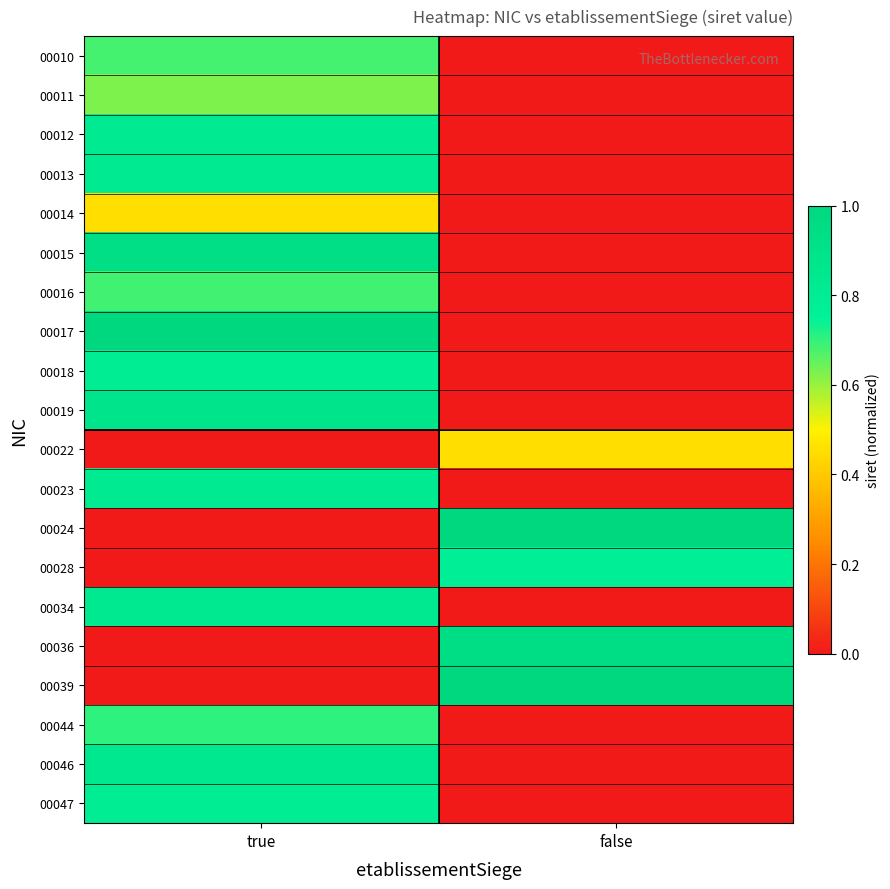

At true, list the series in order from largest to smallest.

00017, 00015, 00019, 00046, 00034, 00023, 00012, 00013, 00047, 00018, 00044, 00016, 00010, 00011, 00014, 00022, 00024, 00028, 00036, 00039